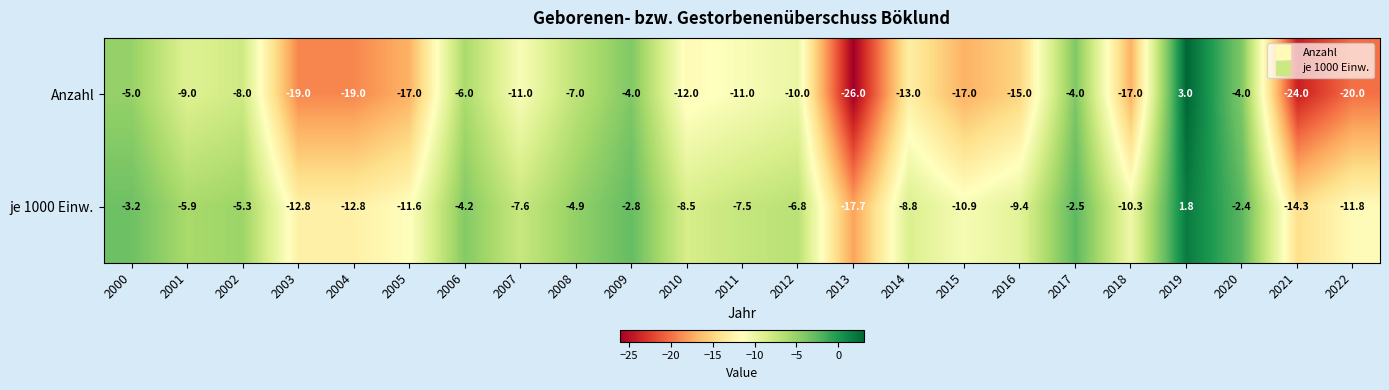

What is the minimum value for Anzahl?

-26.0